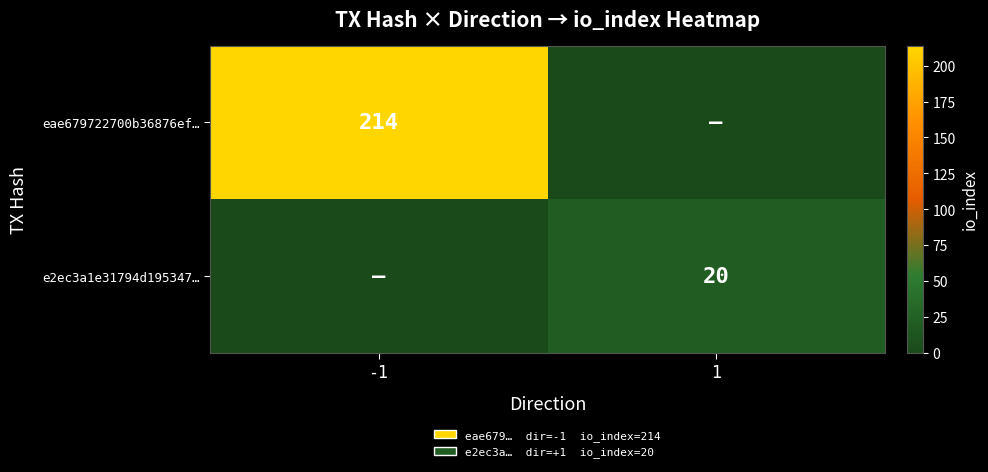

Is it true that eae679722700b36876ef… equals 294 at -1?

False